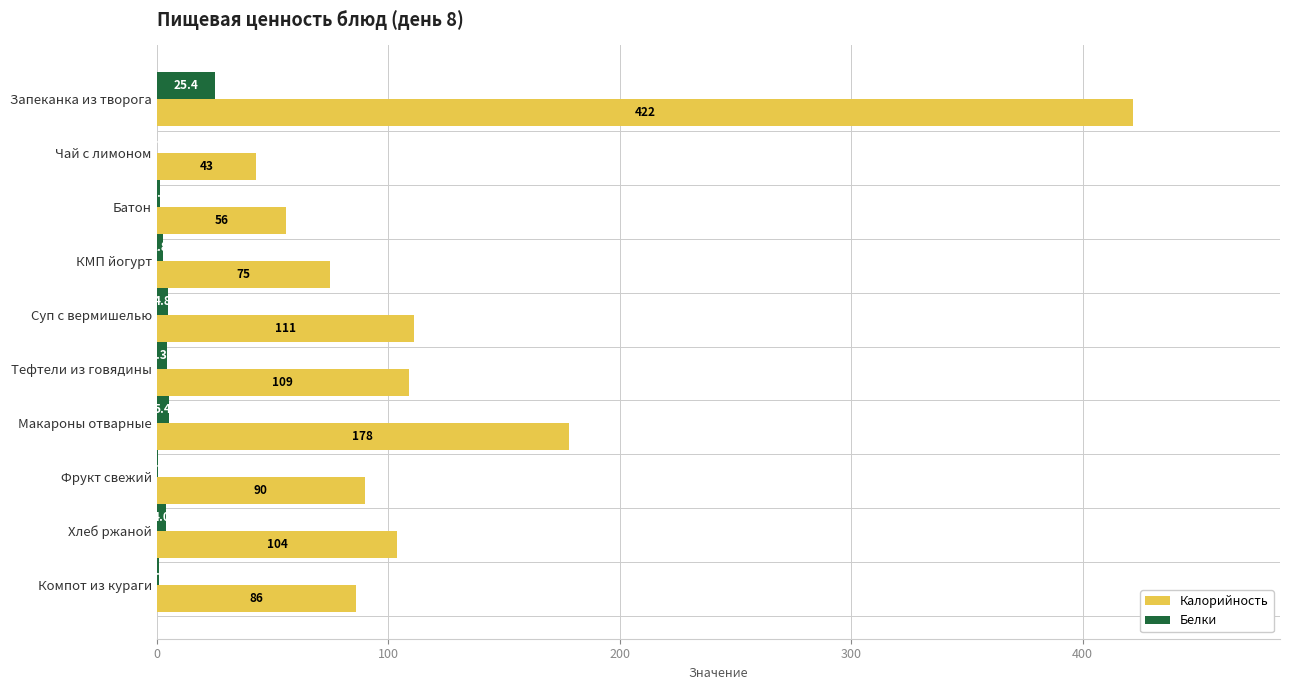

Which series has the widest spread of values?

Калорийность